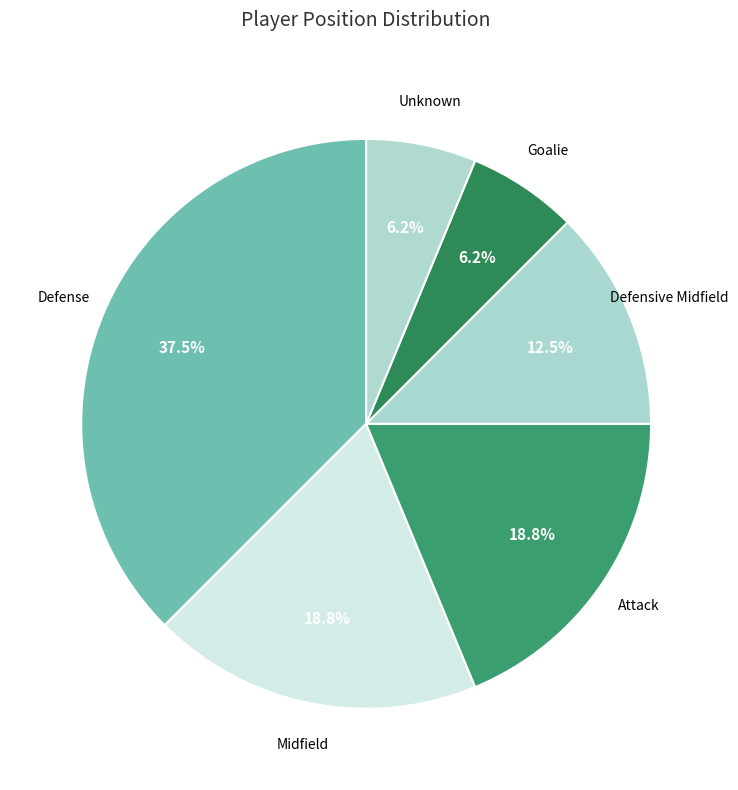

Is there any slice that represents more than half of the pie?

No